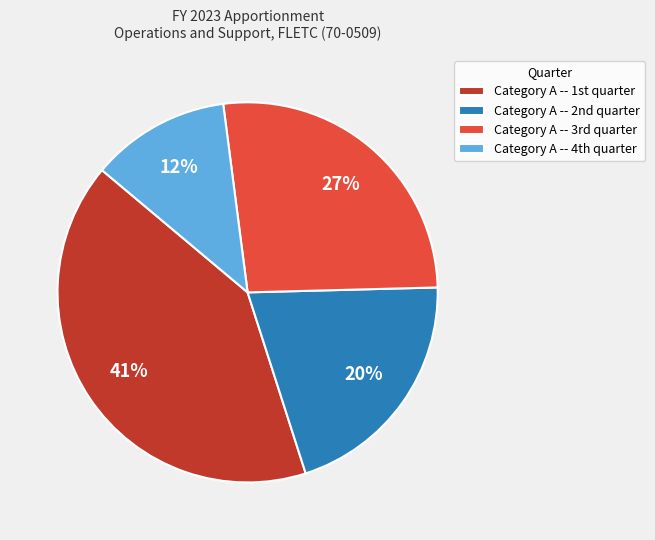

How many segments does this pie chart have?

4